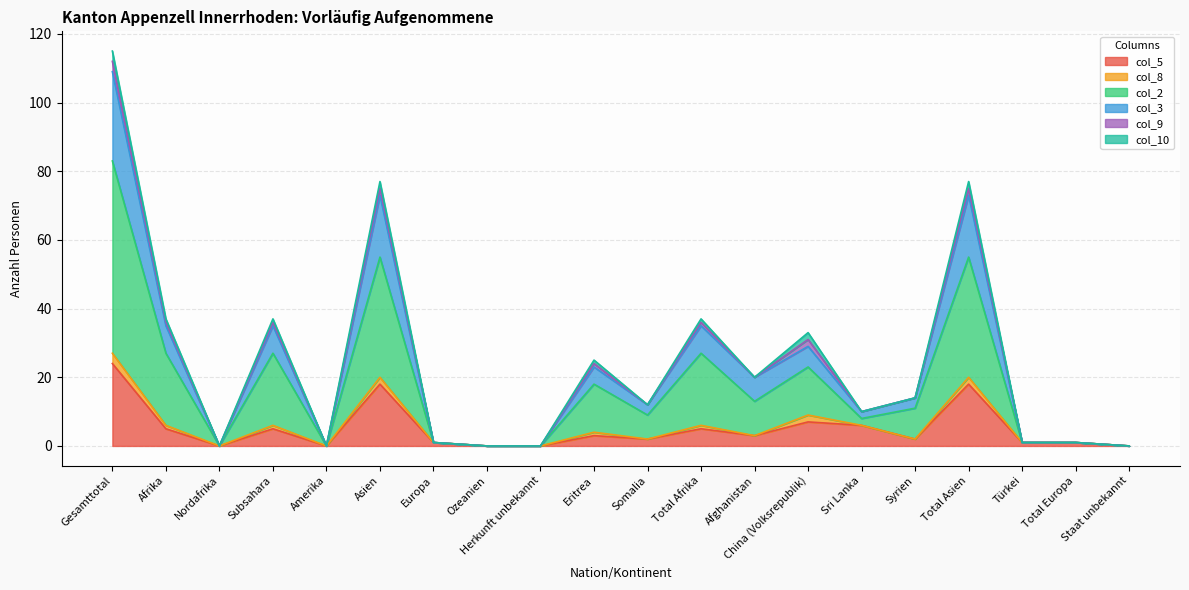

Is it true that col_2 equals 15 at Total Asien?

False